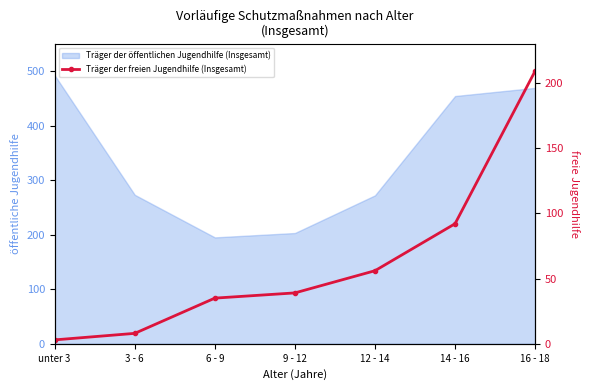

At which label is the value closest to 106?

14 - 16